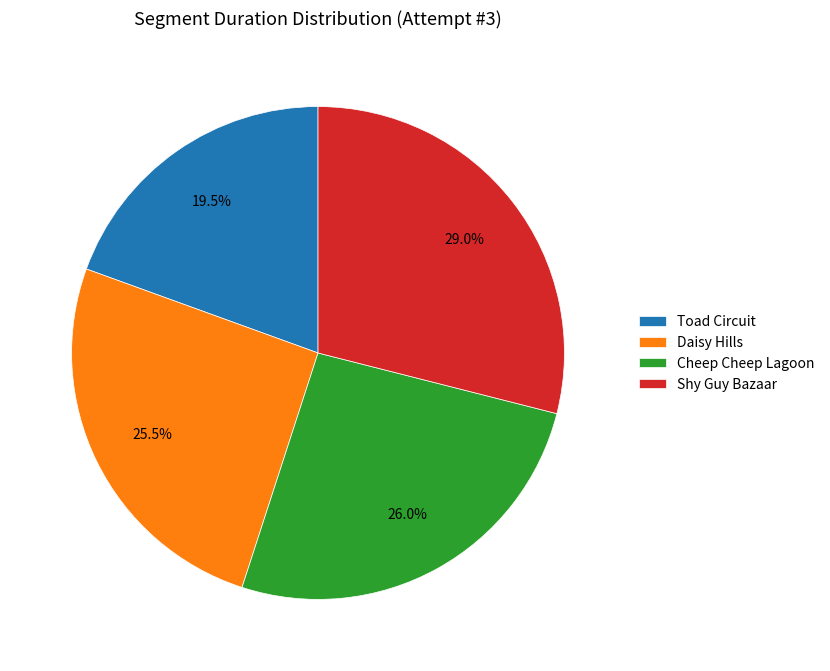

To the nearest percent, what is the average slice percentage?

25%